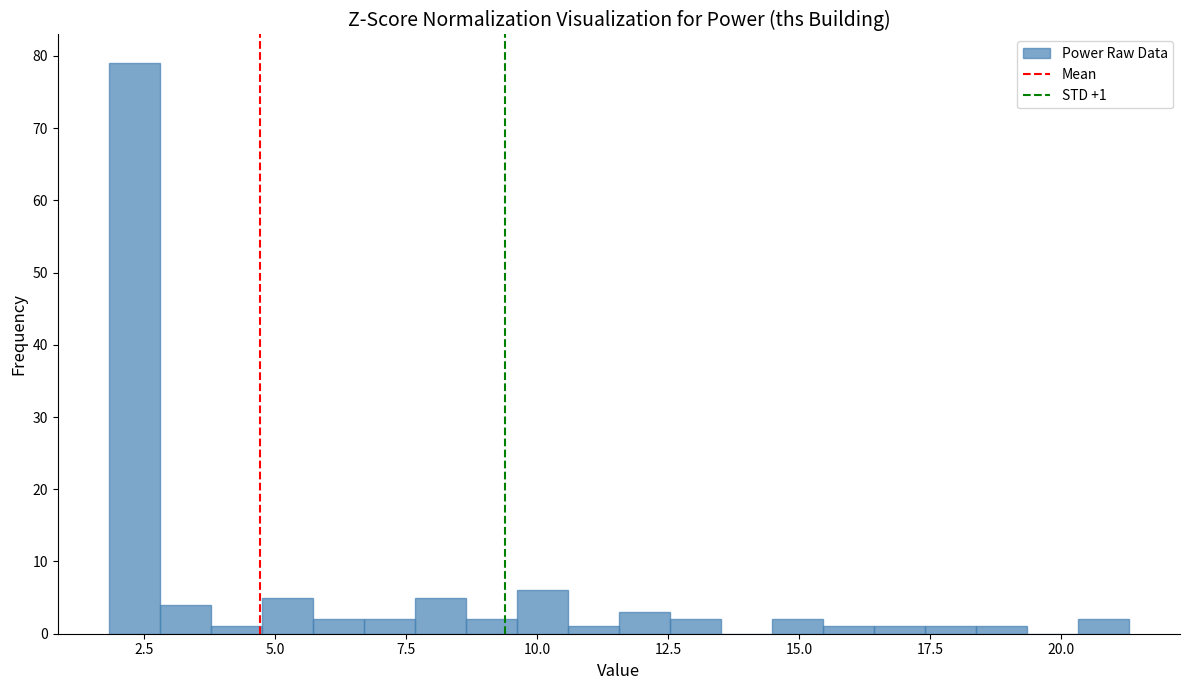

Read against the x-axis, roughly where is the centre of the tallest bar?

2.5